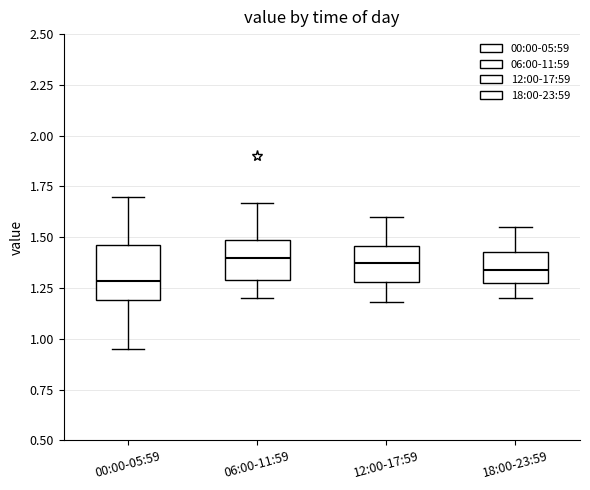

Which box is the tallest, from its lower edge to its upper edge?

00:00-05:59